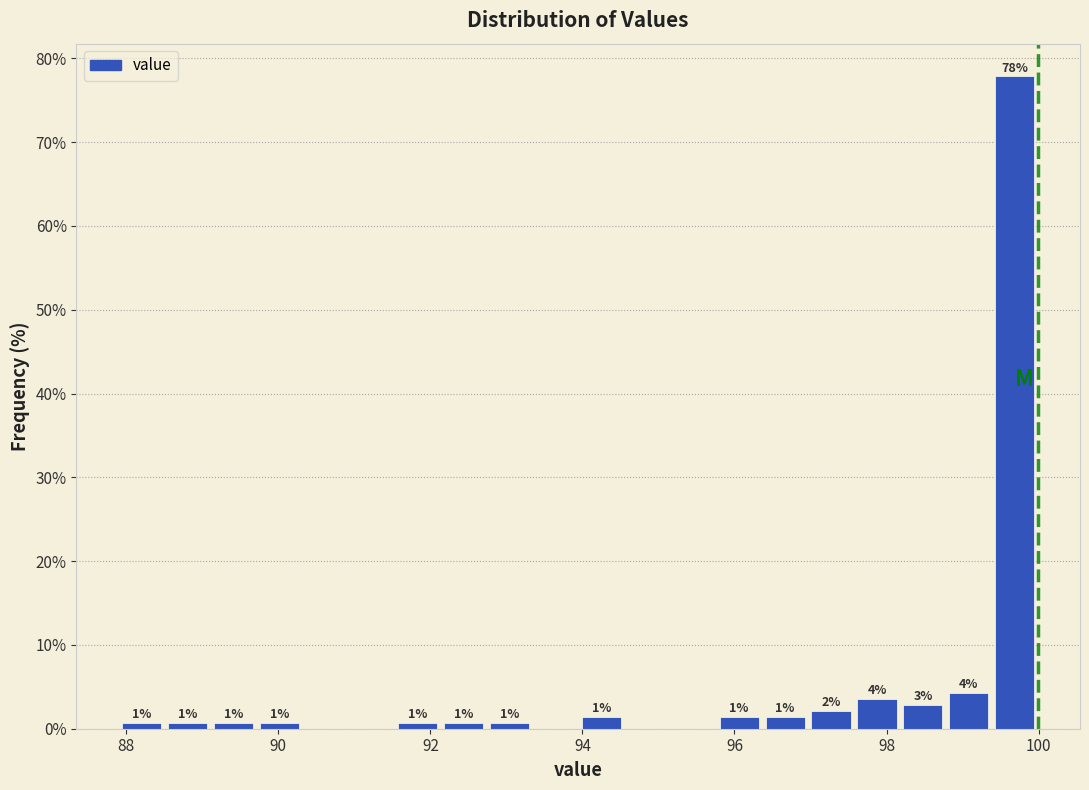

Read against the x-axis, roughly where is the centre of the tallest bar?

99.6